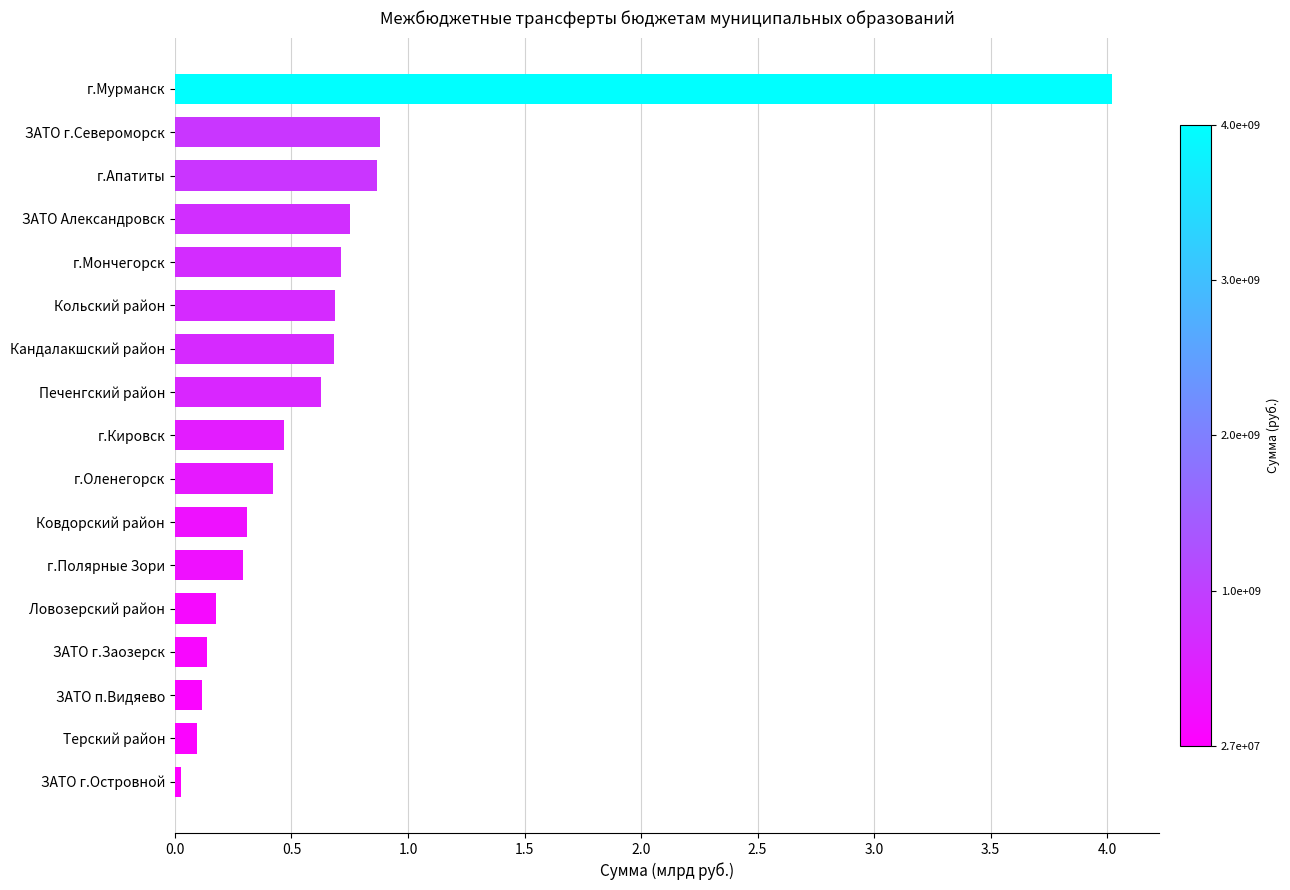

The value at г.Апатиты is 0.9. True or false?

True